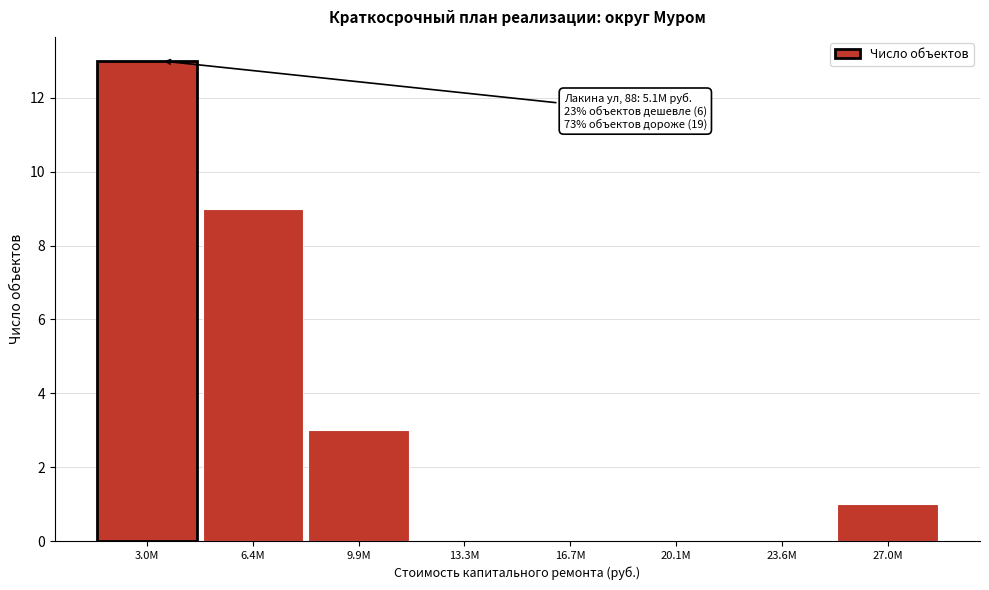

Reading right to left, what are all the values shown in this chart?

27.0М=1	23.6М=0	20.1М=0	16.7М=0	13.3М=0	9.9М=3	6.4М=9	3.0М=13